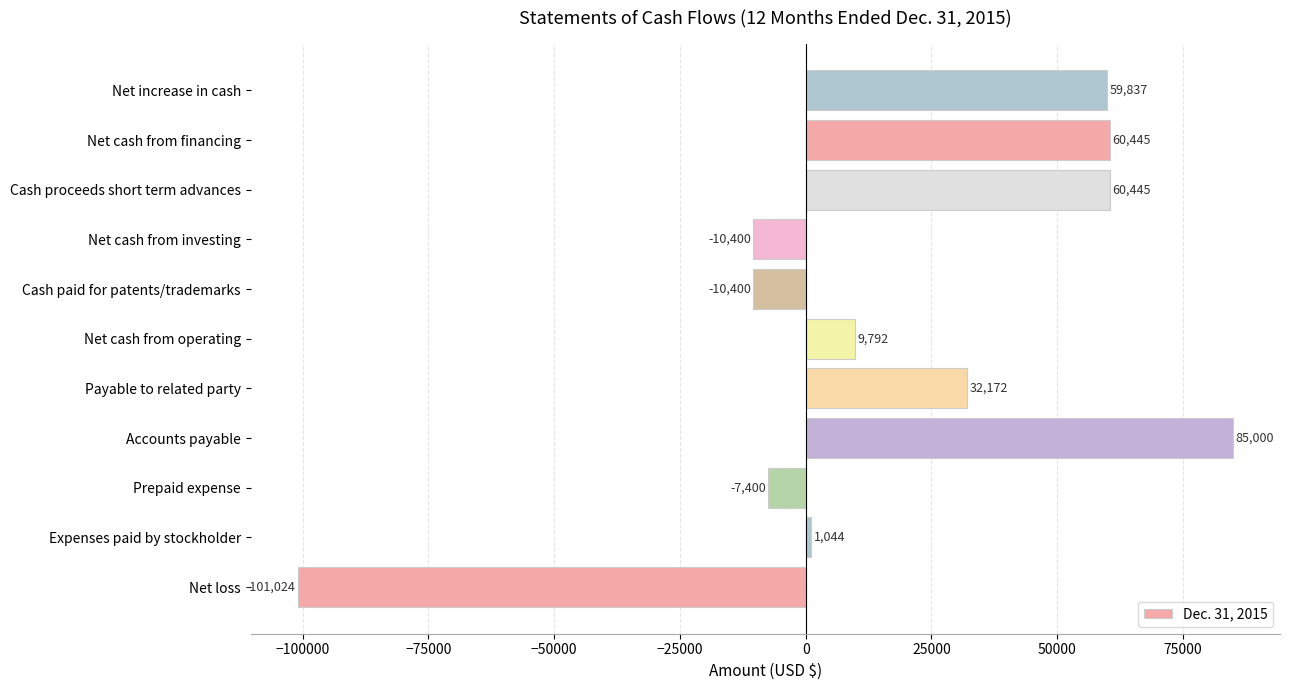

Does the chart contain stacked bars?

No